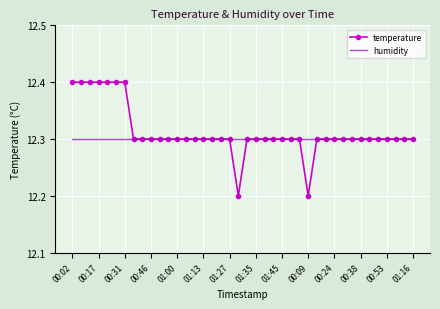

Which series has the largest range (max minus min)?

temperature